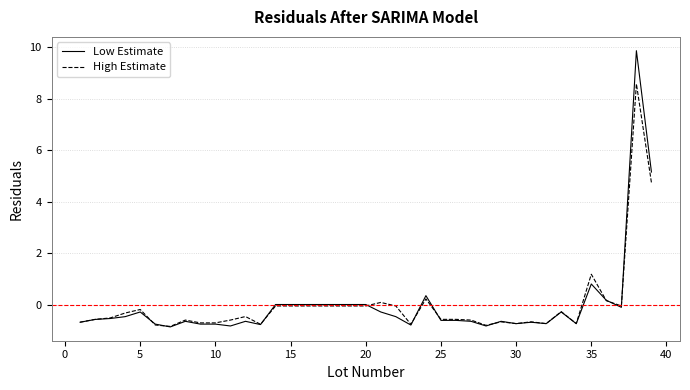

What is the greatest value displayed?

9.9